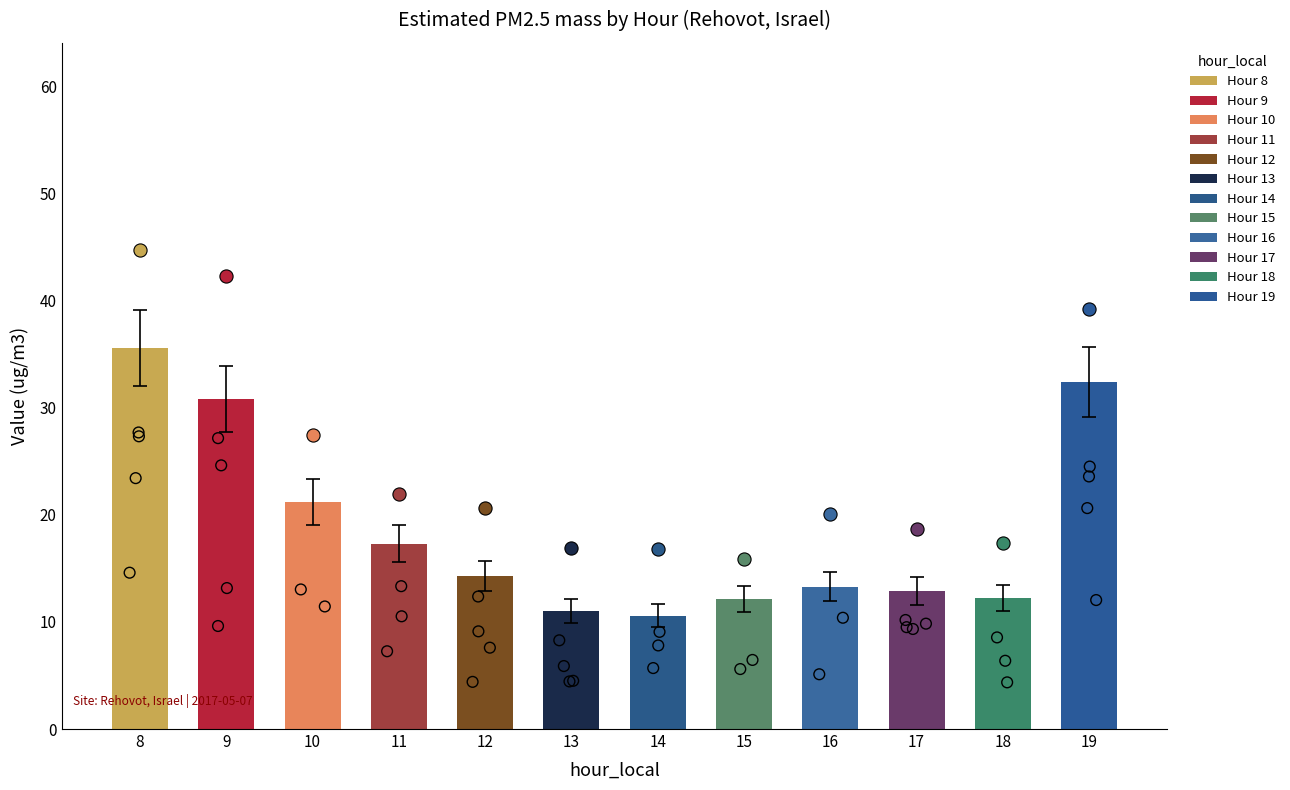

What is the change in value from 12 to 19?

+16.3